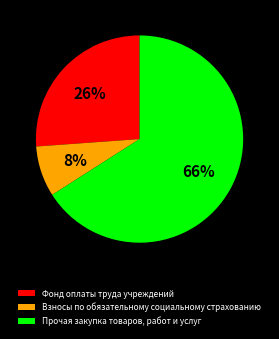

What is the ratio of the value at Взносы по обязательному социальному страхованию to the value at Фонд оплаты труда учреждений?

0.3